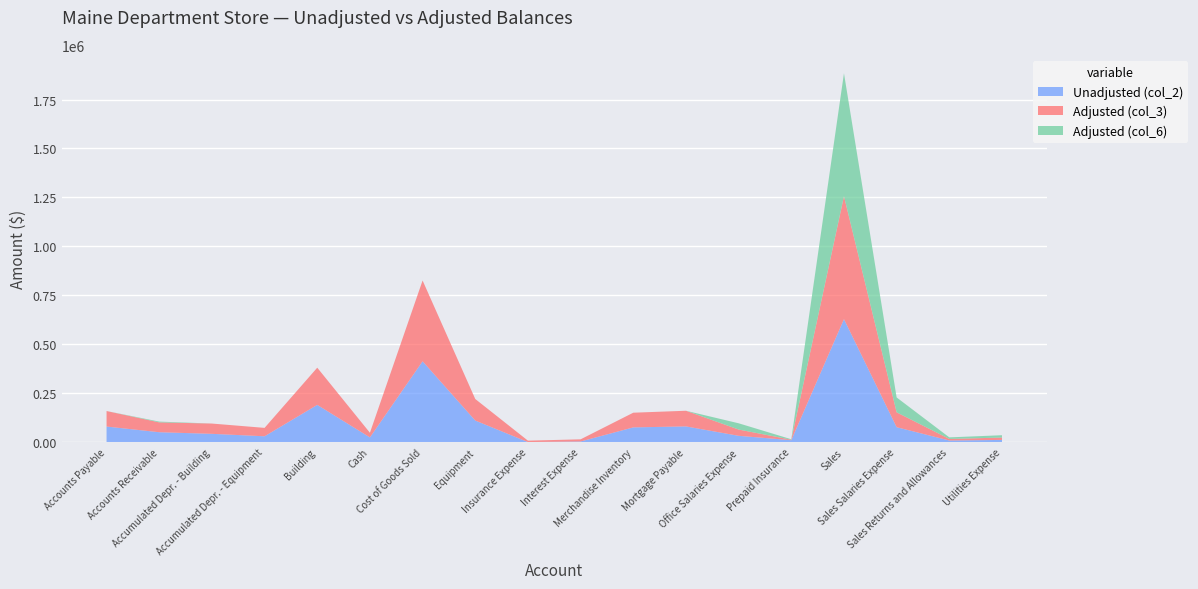

Reading left to right, list all the values displayed in this chart.

Unadjusted (col_2): Accounts Payable=79300	Accounts Receivable=50300	Accumulated Depr. - Building=42100	Accumulated Depr. - Equipment=29600	Building=190000	Cash=23800	Cost of Goods Sold=412700	Equipment=110000	Insurance Expense=0	Interest Expense=3000	Merchandise Inventory=75000	Mortgage Payable=80000	Office Salaries Expense=32000	Prepaid Insurance=9600	Sales=628000	Sales Salaries Expense=76000	Sales Returns and Allowances=8000	Utilities Expense=11000
Adjusted (col_3): Accounts Payable=79300	Accounts Receivable=50300	Accumulated Depr. - Building=52500	Accumulated Depr. - Equipment=42900	Building=190000	Cash=23800	Cost of Goods Sold=412700	Equipment=110000	Insurance Expense=7200	Interest Expense=11000	Merchandise Inventory=75000	Mortgage Payable=80000	Office Salaries Expense=32000	Prepaid Insurance=2400	Sales=628000	Sales Salaries Expense=76000	Sales Returns and Allowances=8000	Utilities Expense=12000
Adjusted (col_6): Accounts Payable=0	Accounts Receivable=4000	Accumulated Depr. - Building=0	Accumulated Depr. - Equipment=0	Building=0	Cash=0	Cost of Goods Sold=0	Equipment=0	Insurance Expense=0	Interest Expense=0	Merchandise Inventory=0	Mortgage Payable=0	Office Salaries Expense=32000	Prepaid Insurance=2400	Sales=628000	Sales Salaries Expense=76000	Sales Returns and Allowances=8000	Utilities Expense=12000